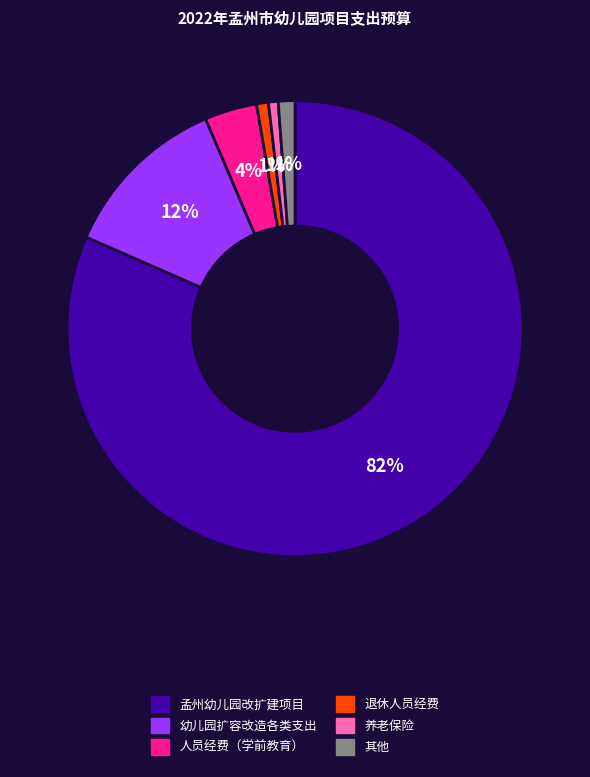

Which slice represents more than half of the pie?

孟州幼儿园改扩建项目